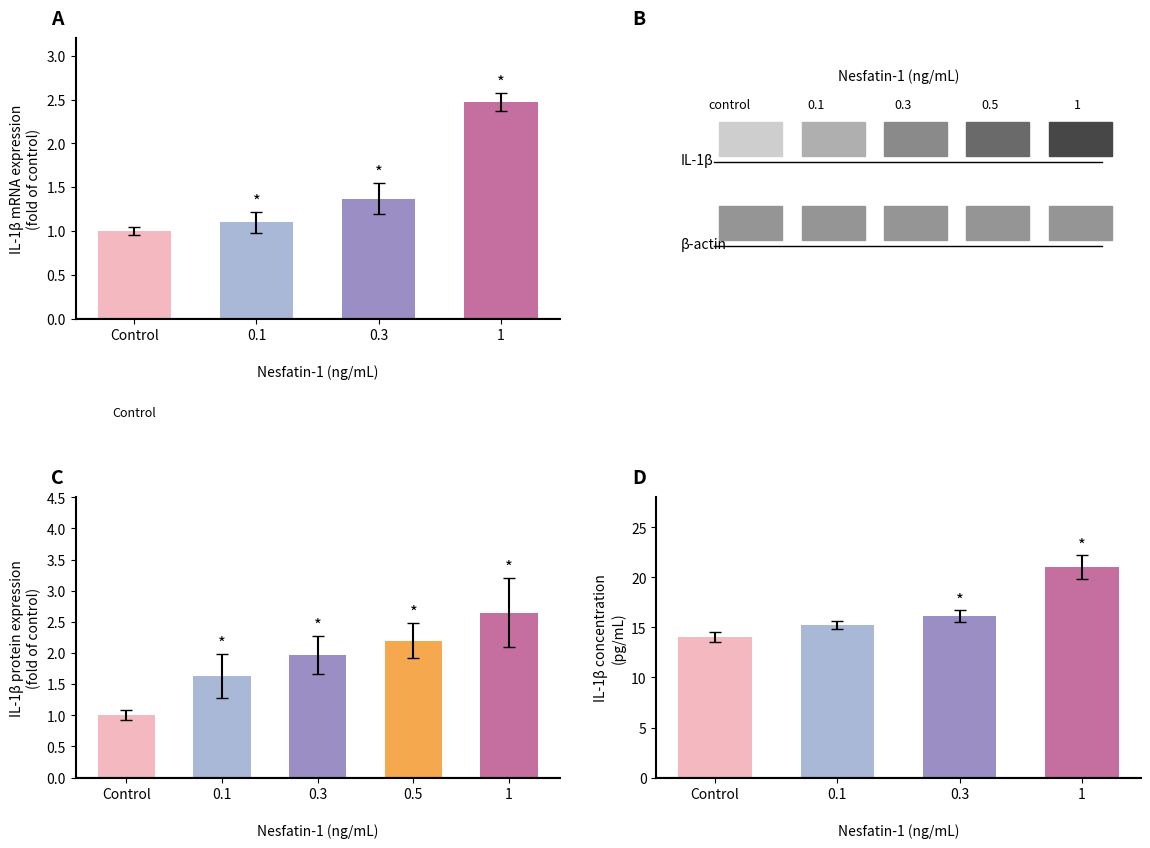

The chart shows a value of 2.5 at 1. True or false?

True